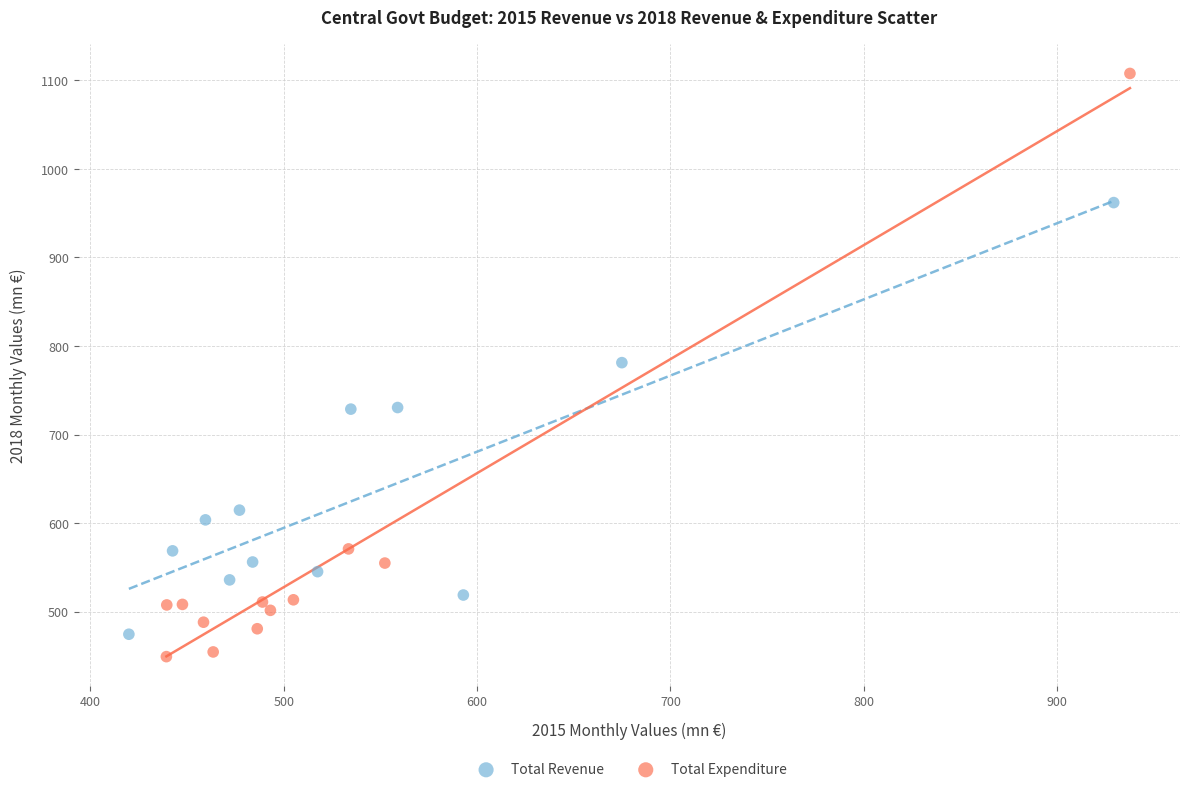

Which series has the widest spread of Y values?

Total Expenditure